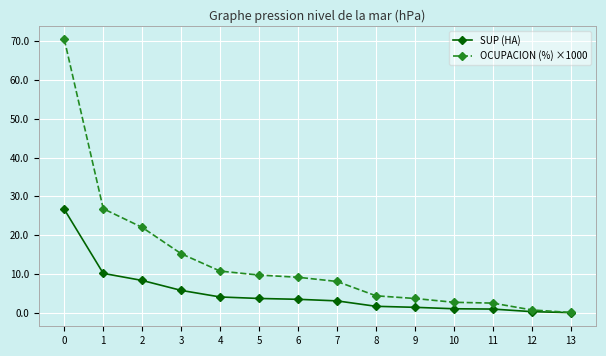

What is the difference between the highest and lowest values at 4?

6.7